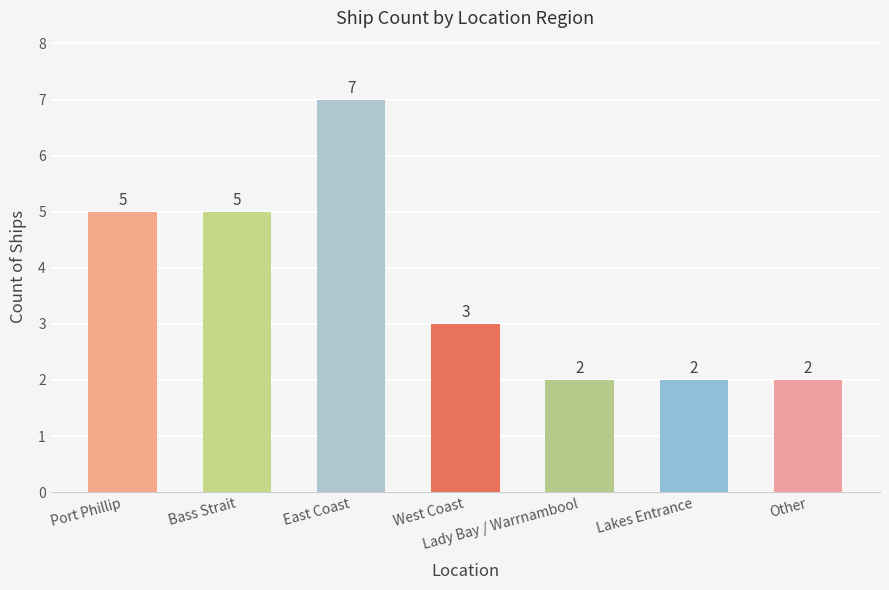

The chart shows a value of 3 at Lady Bay / Warrnambool. True or false?

False